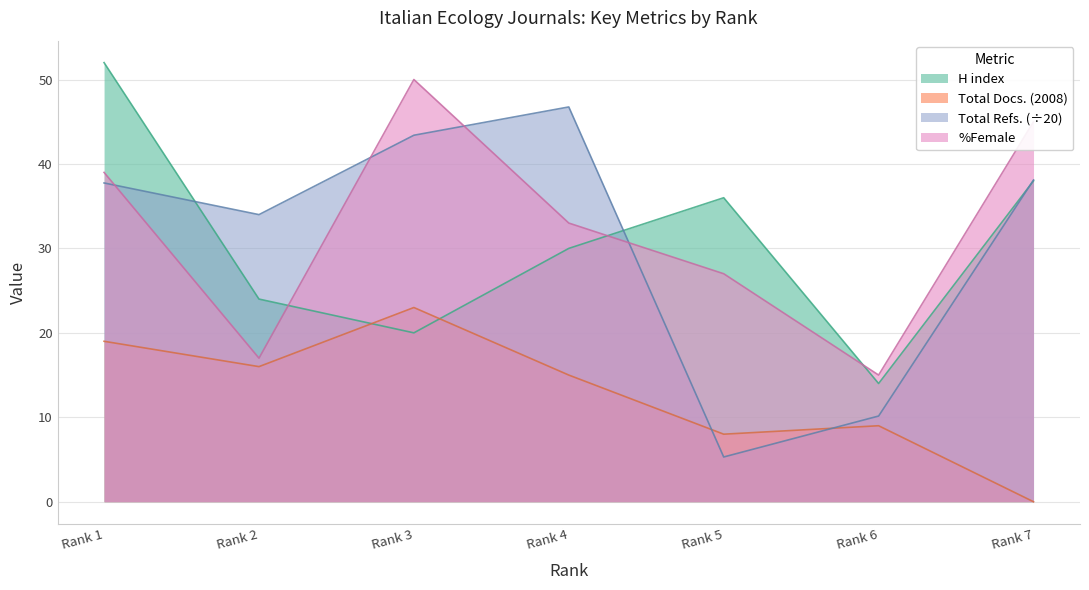

How many times do H index and Total Docs. (2008) cross each other?

2